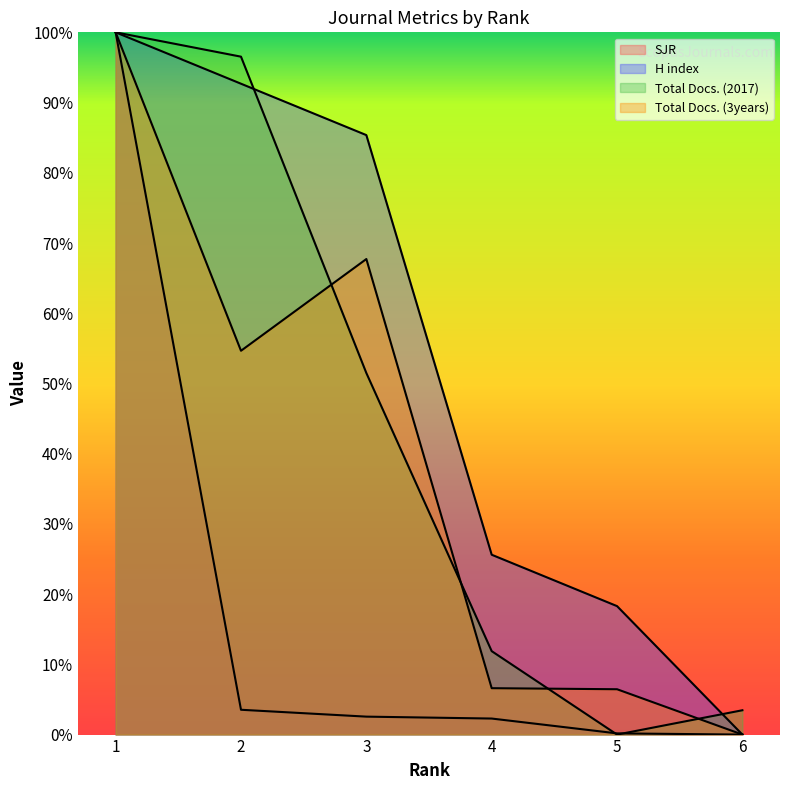

What is the difference between the second highest and second lowest values in the Total Docs. (2017) series?

93.1